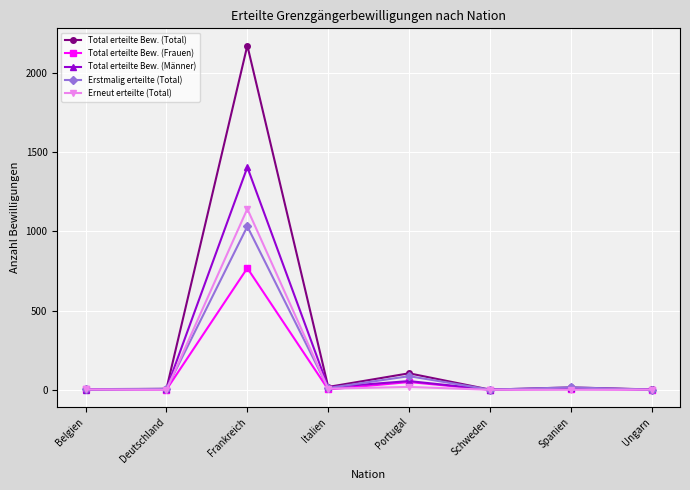

At which category is the sum across all series the highest?

Frankreich